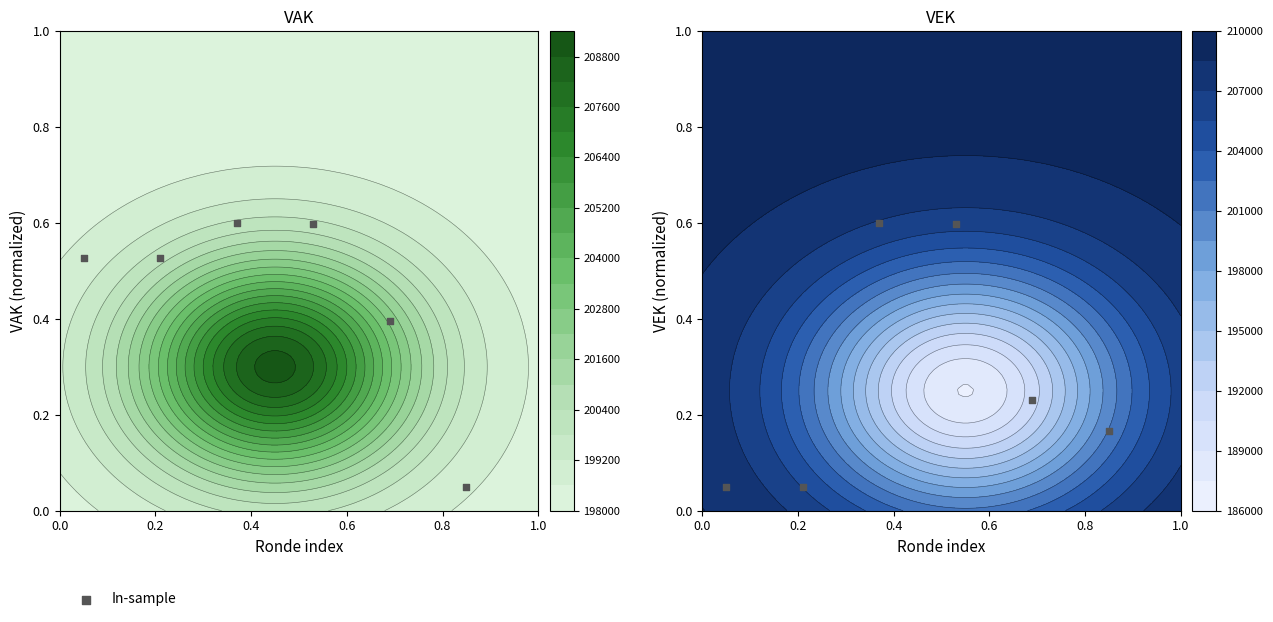

What is the sum of all values?

1.7